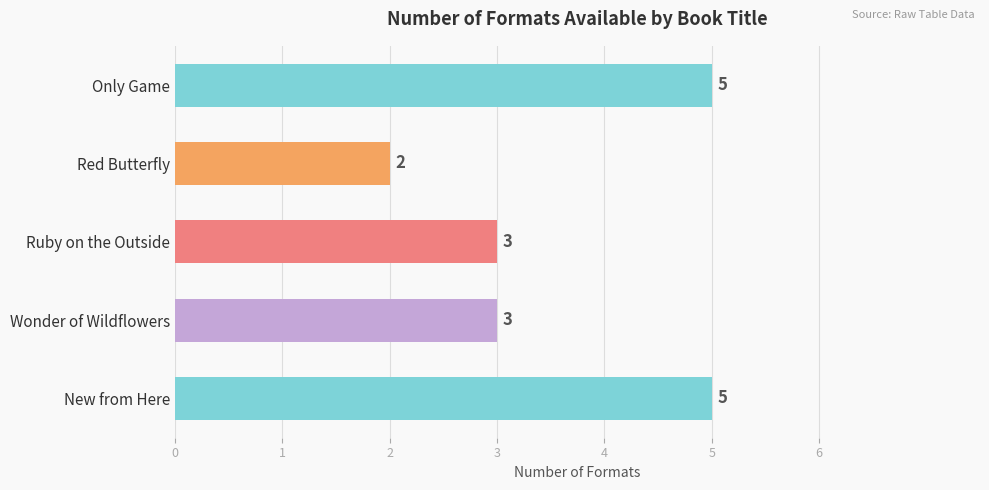

True or false: the data shows 1 at Red Butterfly.

False